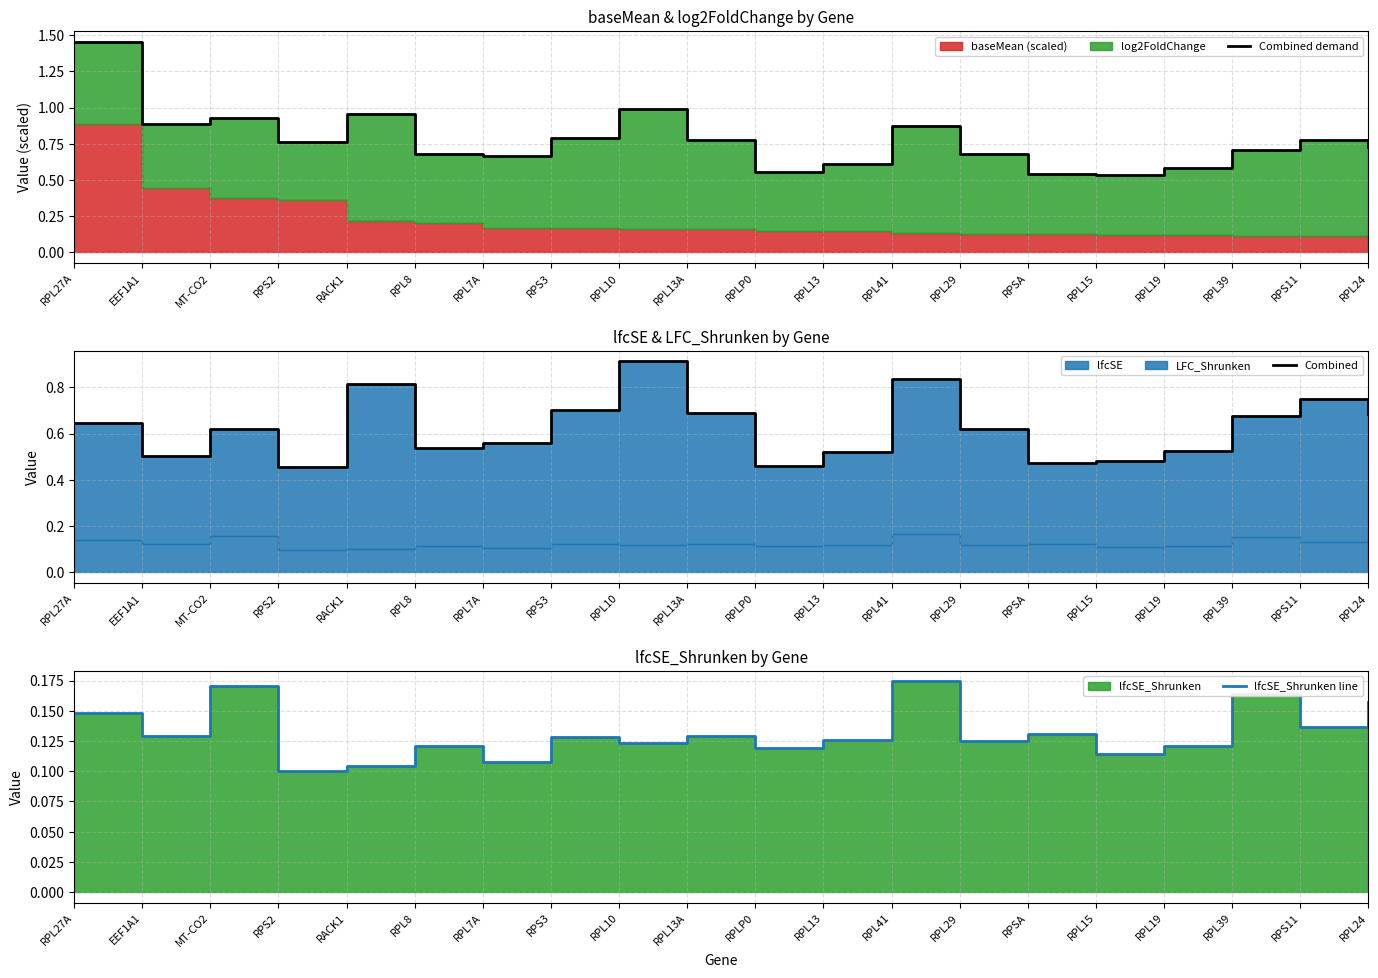

True or false: lfcSE_Shrunken line and Combined cross at least once.

False